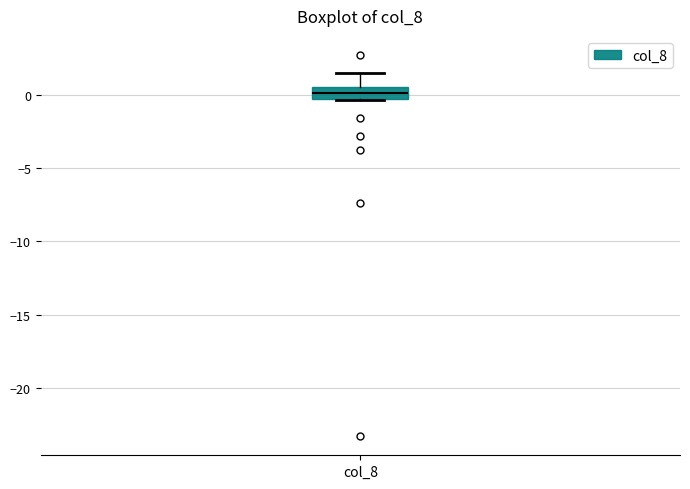

Where does the upper whisker of the box for col_8 end on the y-axis? The values are not printed on the chart, so give them approximately, as read against the axis.

1.5